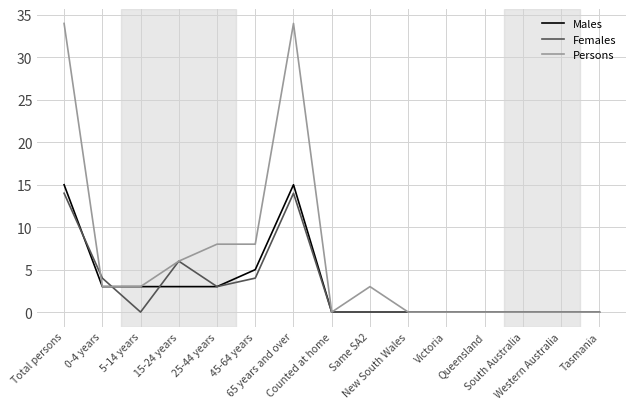

Reading right to left, what are all the values shown in this chart?

Males: 0	0	0	0	0	0	0	0	15	5	3	3	3	3	15
Females: 0	0	0	0	0	0	0	0	14	4	3	6	0	4	14
Persons: 0	0	0	0	0	0	3	0	34	8	8	6	3	3	34